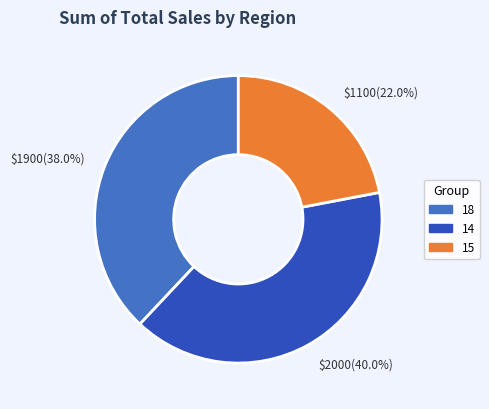

To the nearest percent, what is the difference between the 18 and 14 slice percentages?

2%